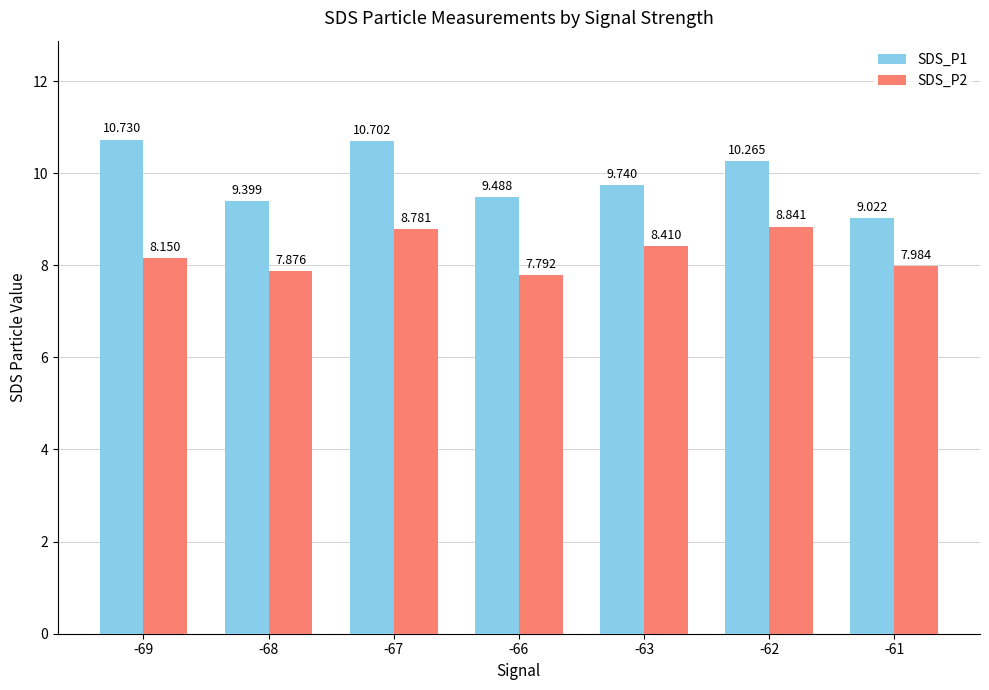

What is the highest value of the SDS_P2 series?

8.8